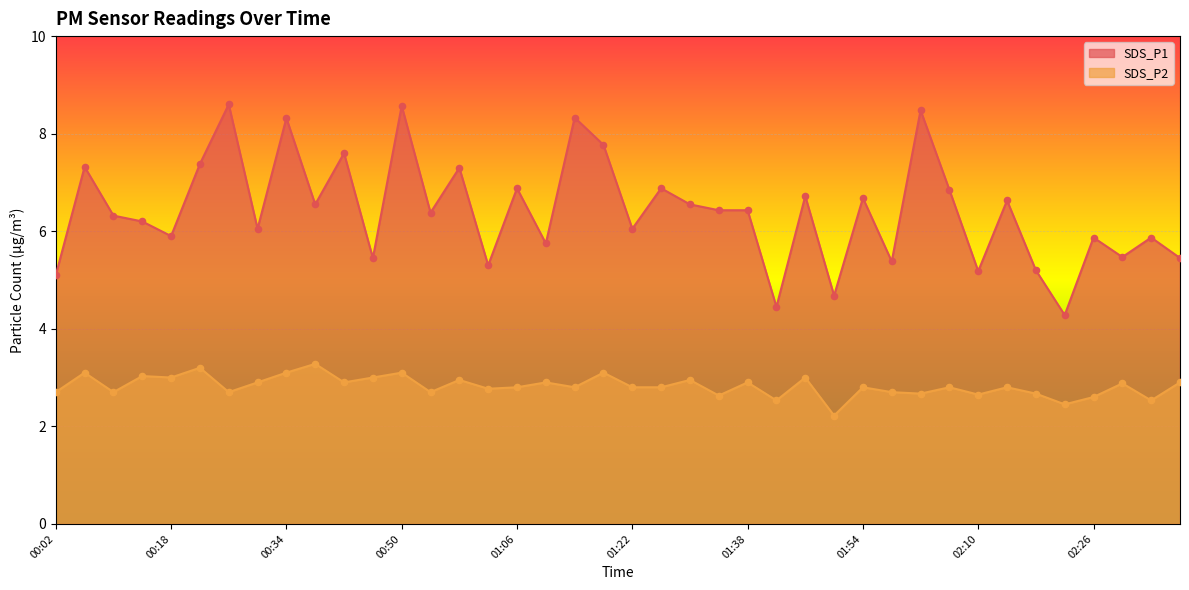

Which series has the widest spread of Y values?

SDS_P1